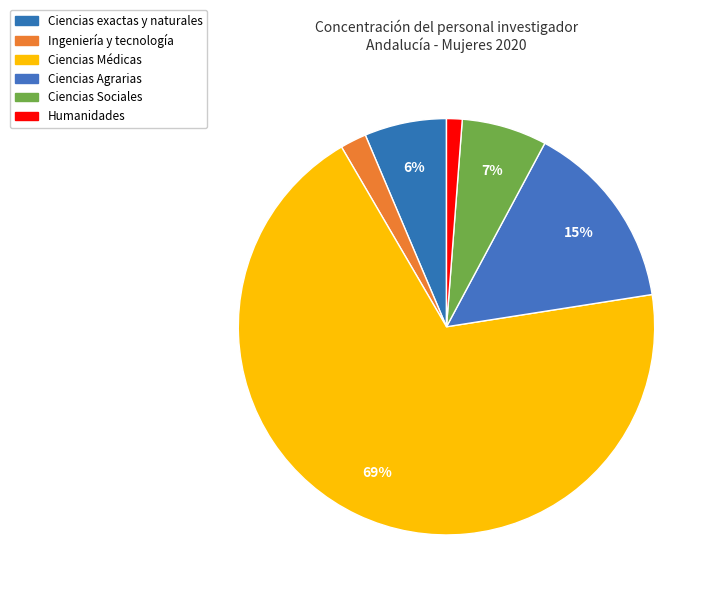

Is Ciencias Médicas the majority of the pie?

Yes